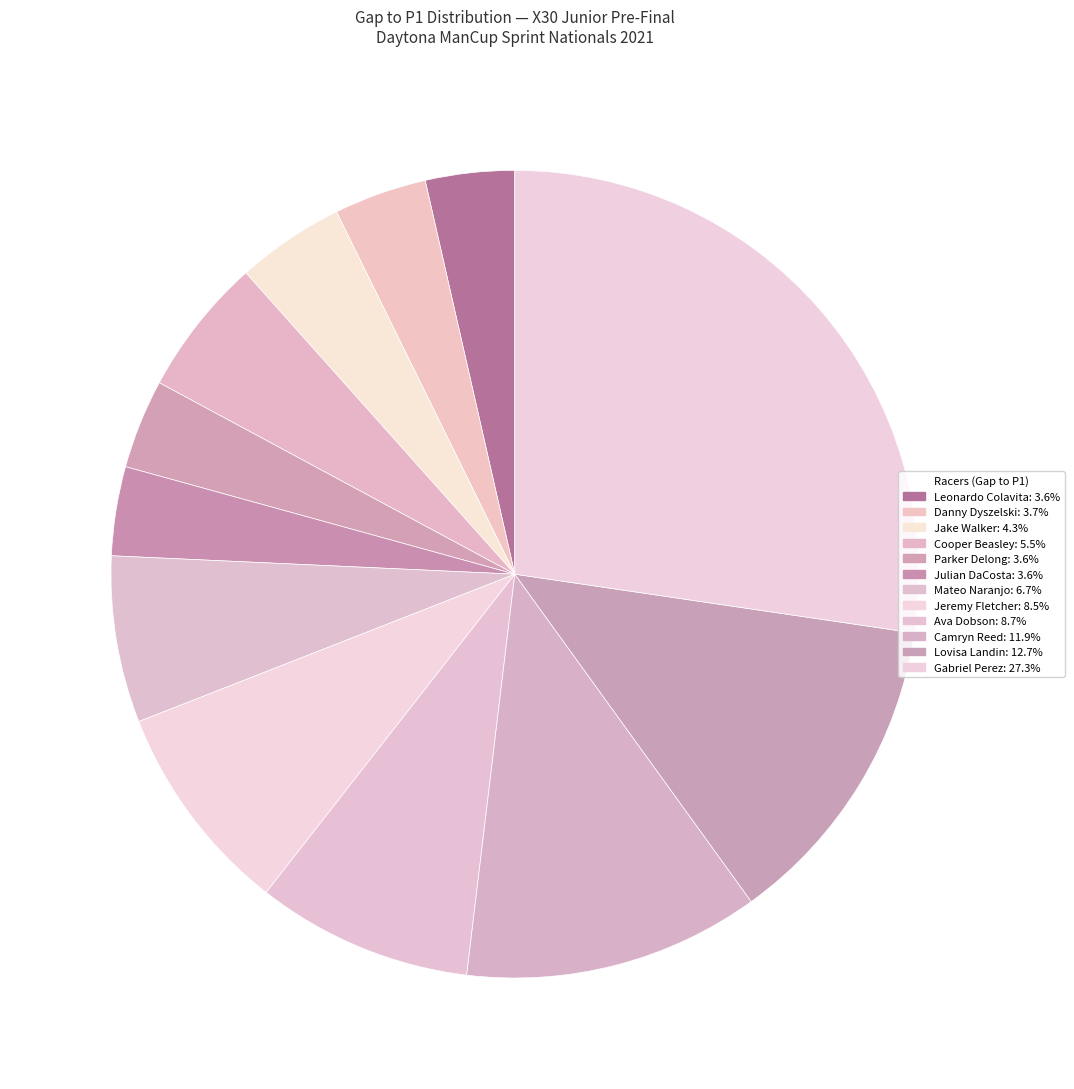

The Julian DaCosta slice represents 10% of the pie. True or false?

False